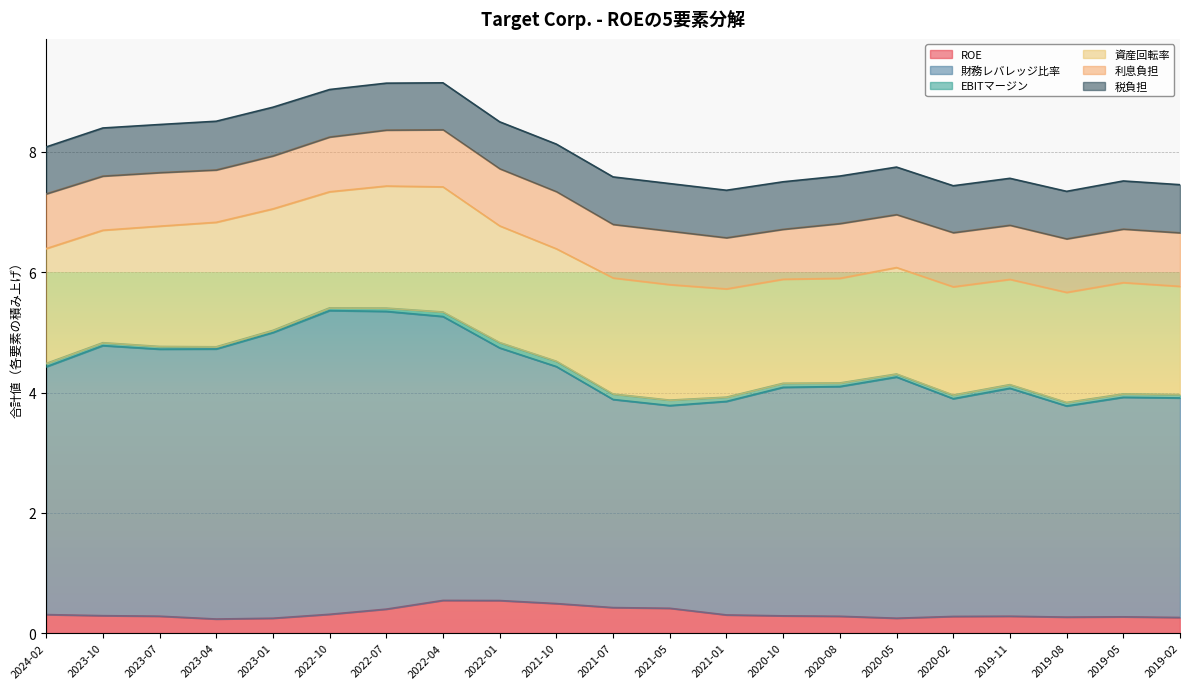

How many data points does each series have?

21